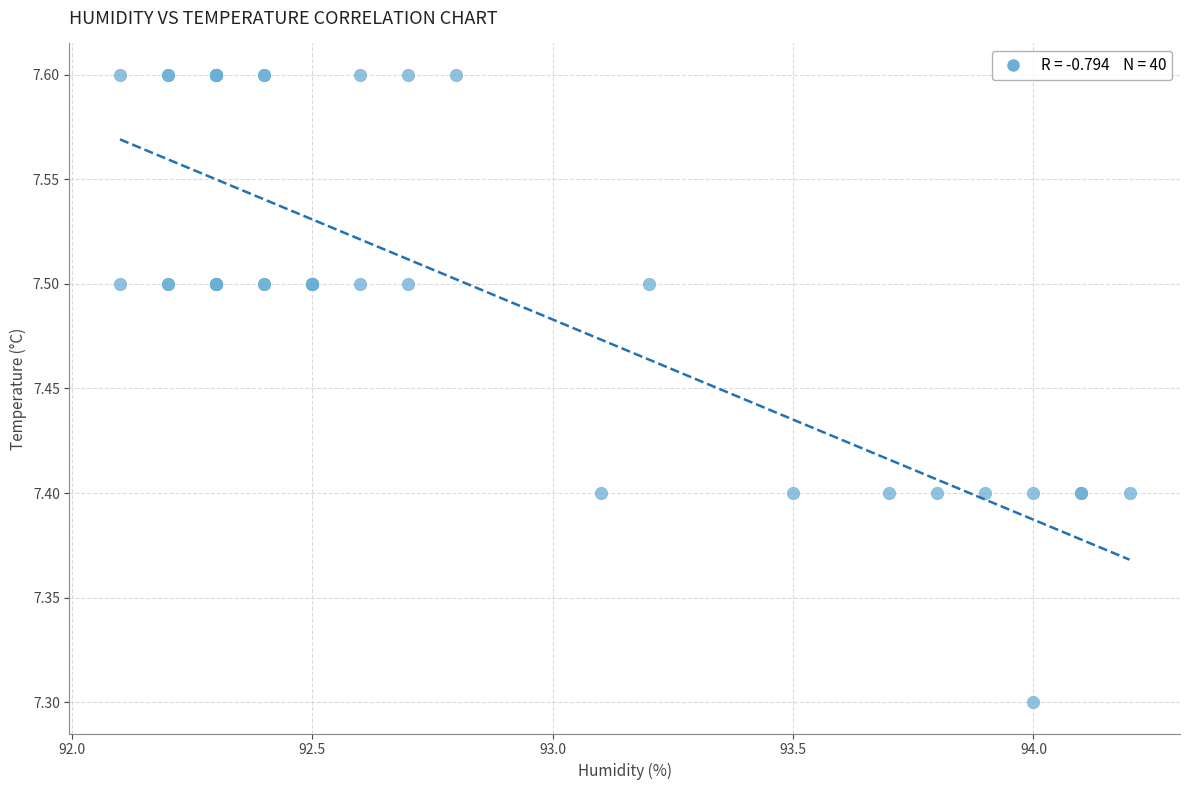

What Y value in the scatter plot is closest to 7?

7.3